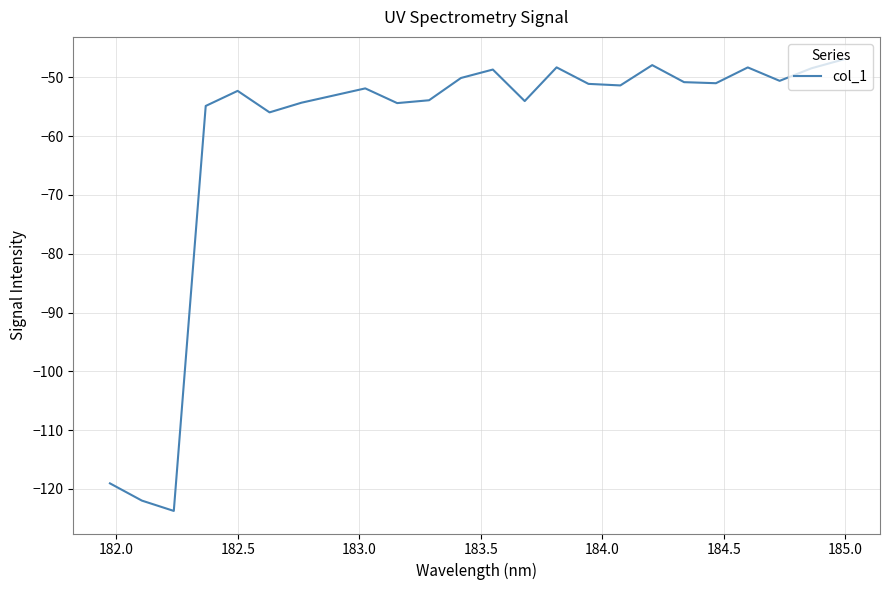

What is the minimum value shown in the chart?

-123.7